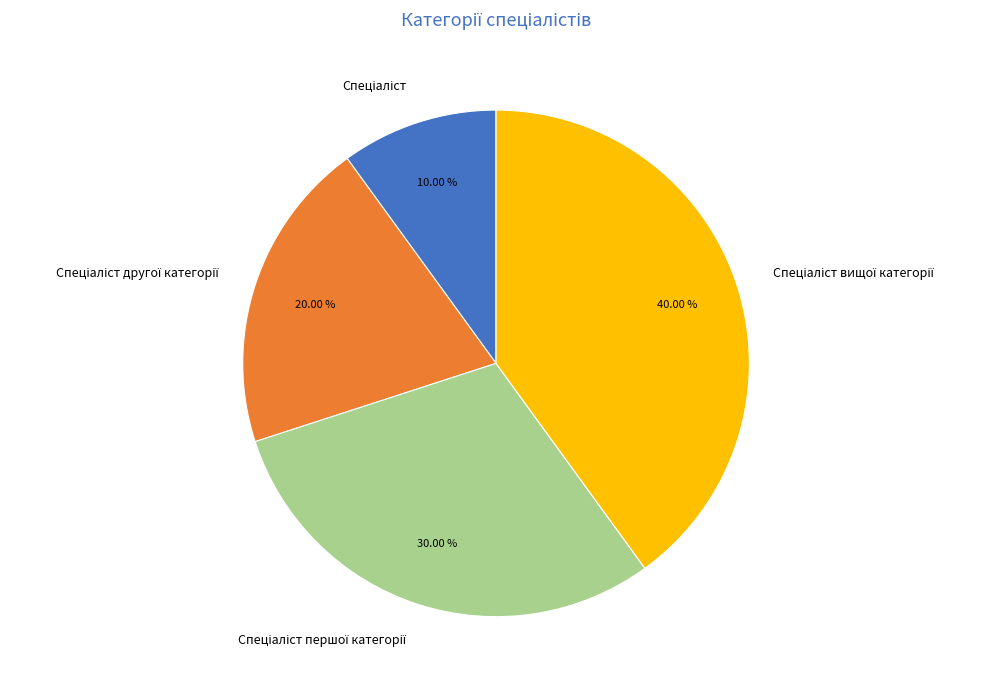

Count the number of slices in the pie.

4